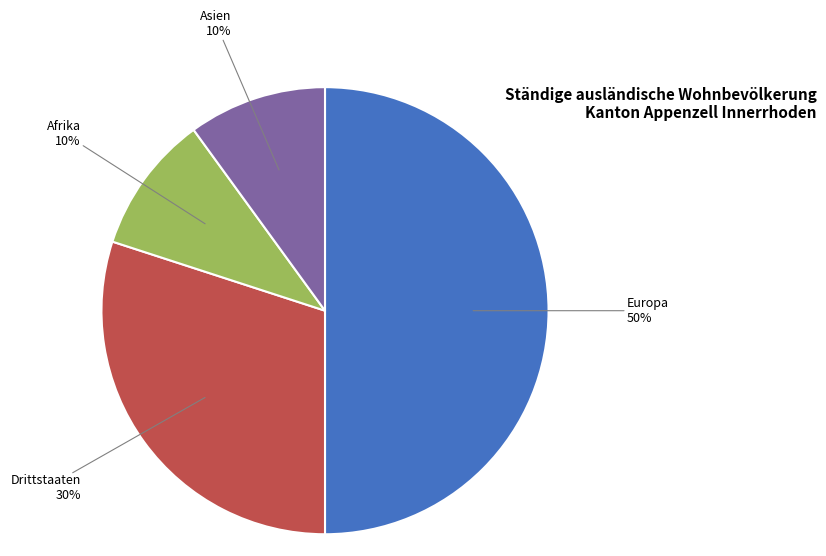

Which has a higher value, Europa or Afrika?

Europa